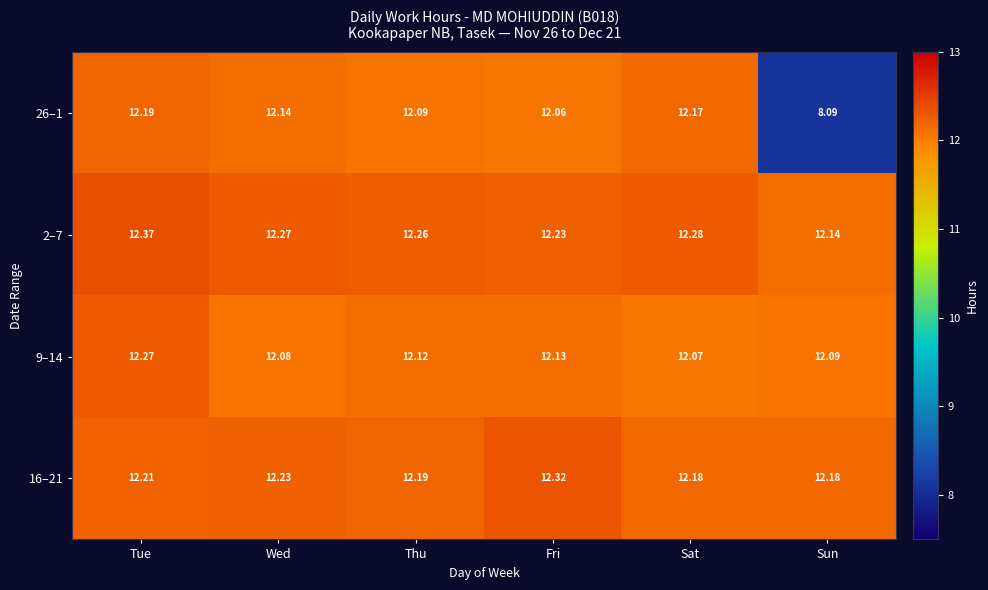

Where is 9–14 nearest to the value 12?

Sat